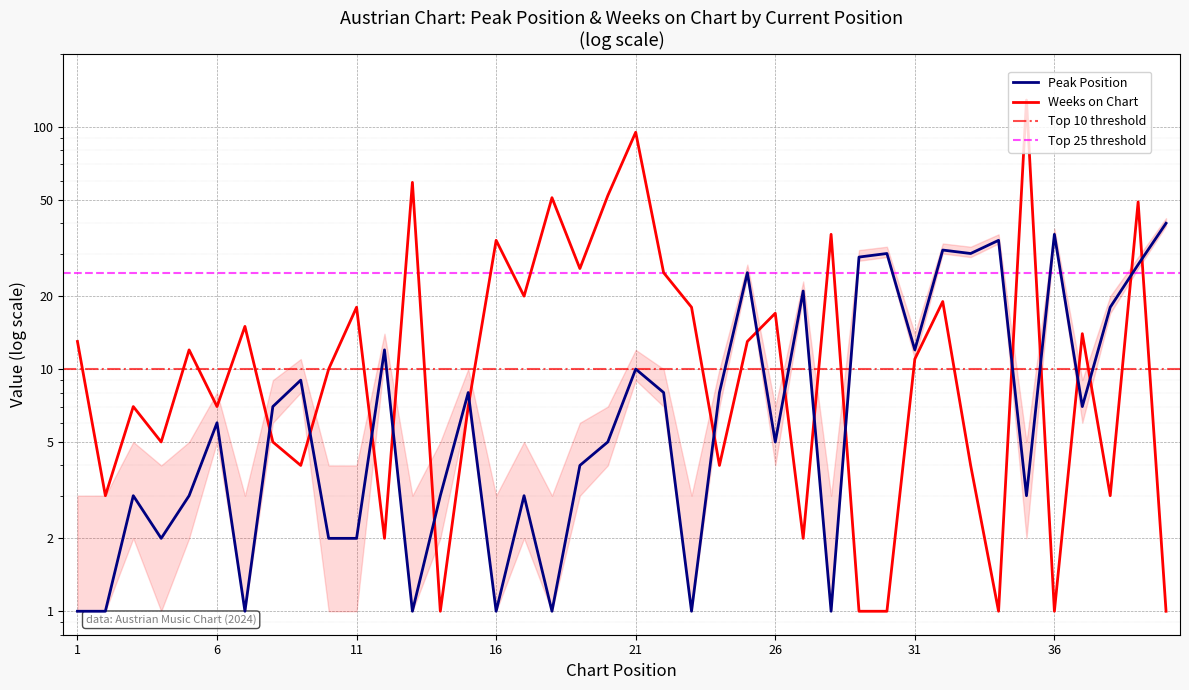

At which label is Weeks on Chart closest to 65?

13